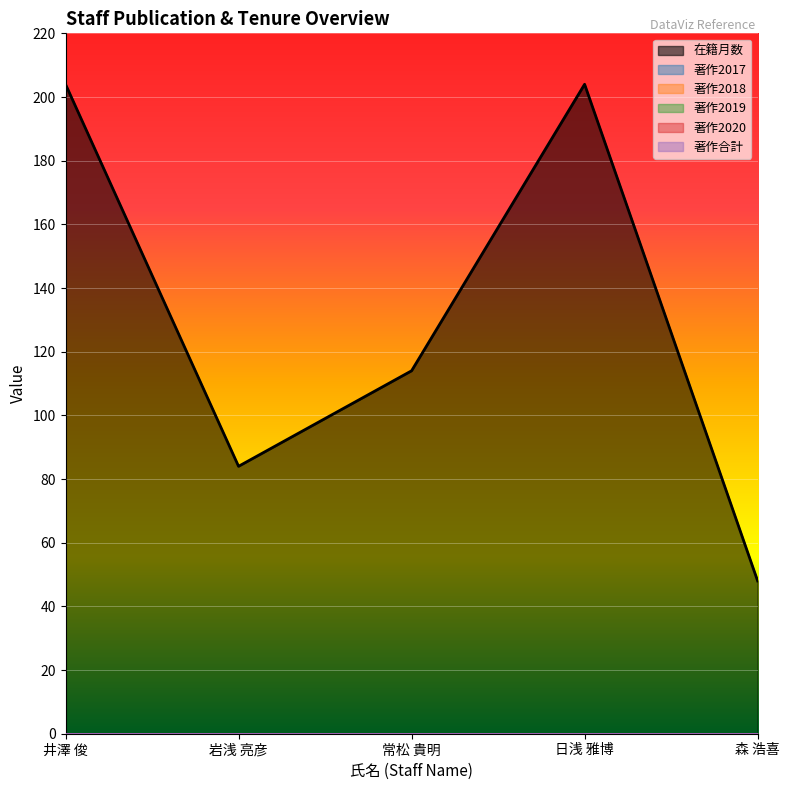

True or false: 著作2019 has a value of 0 at 日浅 雅博.

True